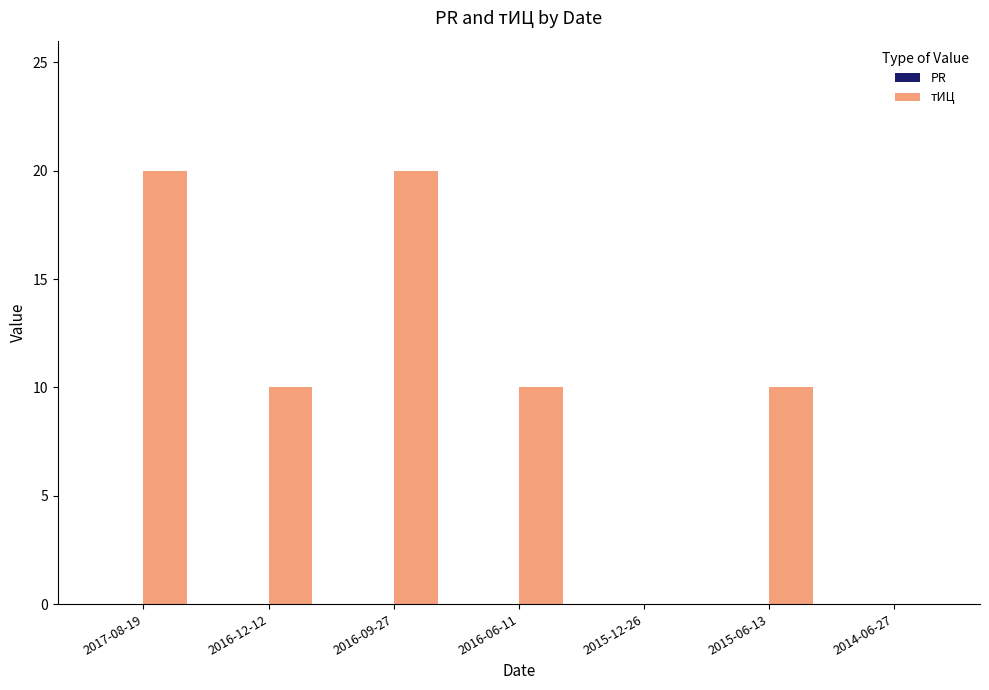

Which has a higher value, 2017-08-19 or 2015-06-13?

2017-08-19